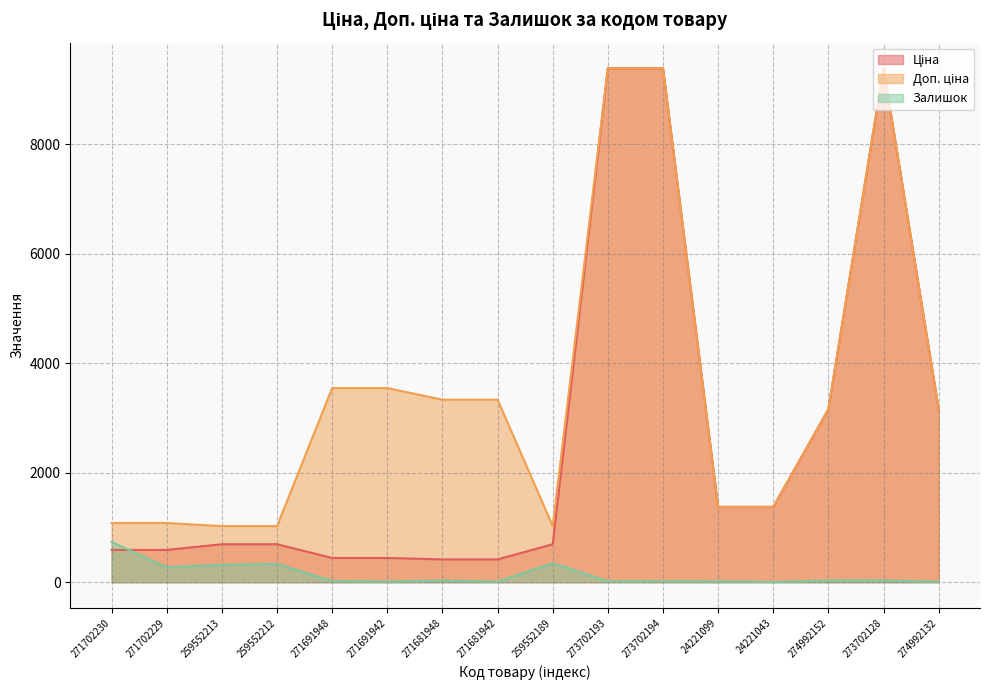

At 273702128, list the series in order from largest to smallest.

Ціна, Доп. ціна, Залишок